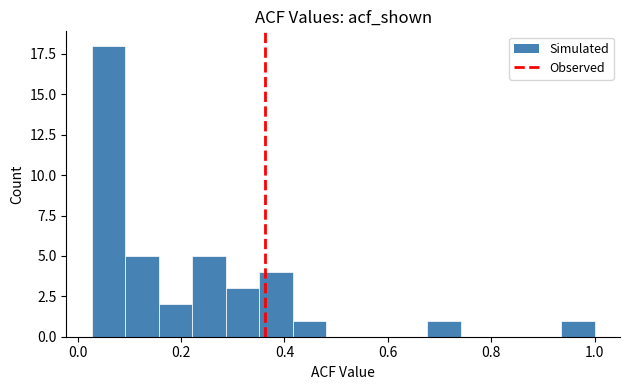

Around what value on the x-axis is the tallest bar? Give the approximate position of its centre, as read against the axis.

0.06